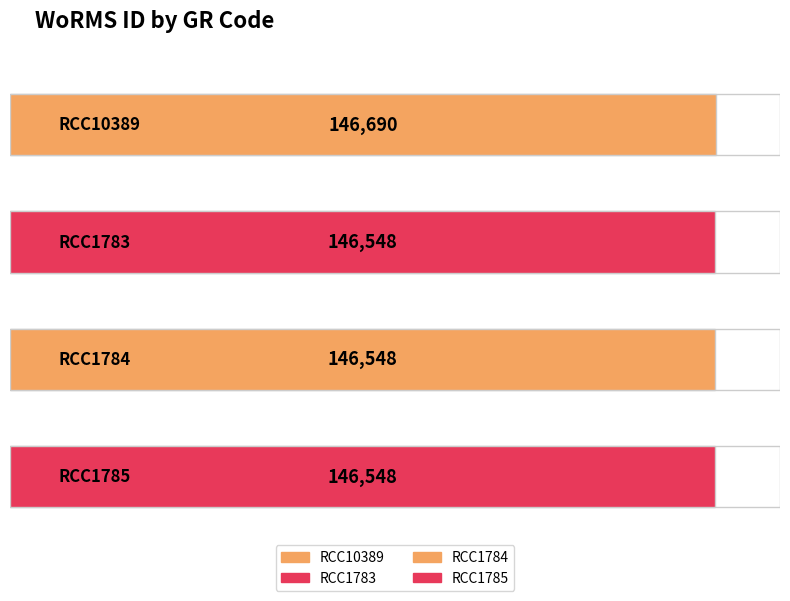

Where is the data nearest to the value 146619?

RCC10389